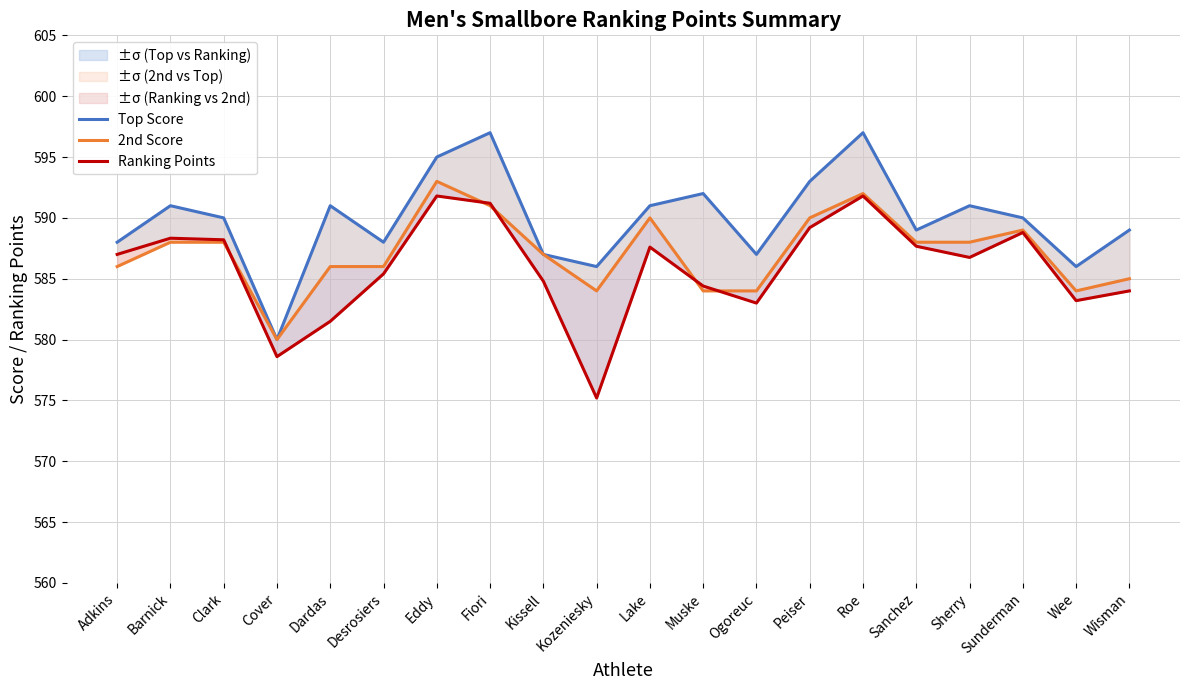

What are all the series names shown in the legend?

Top Score, 2nd Score, Ranking Points